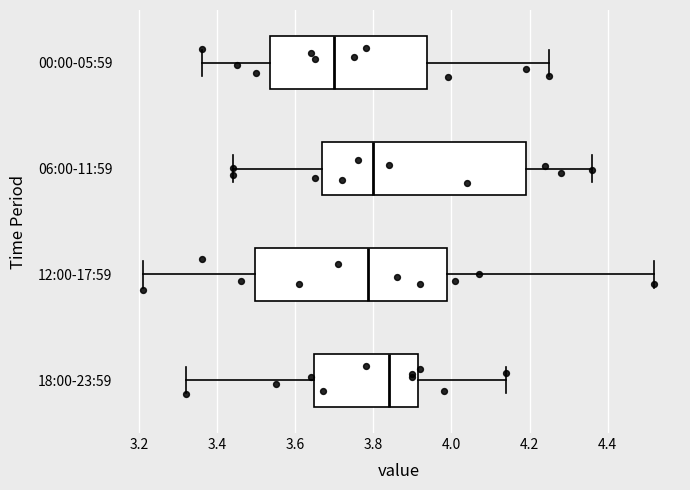

Comparing the boxes themselves (not the whiskers), which one is the widest?

06:00-11:59